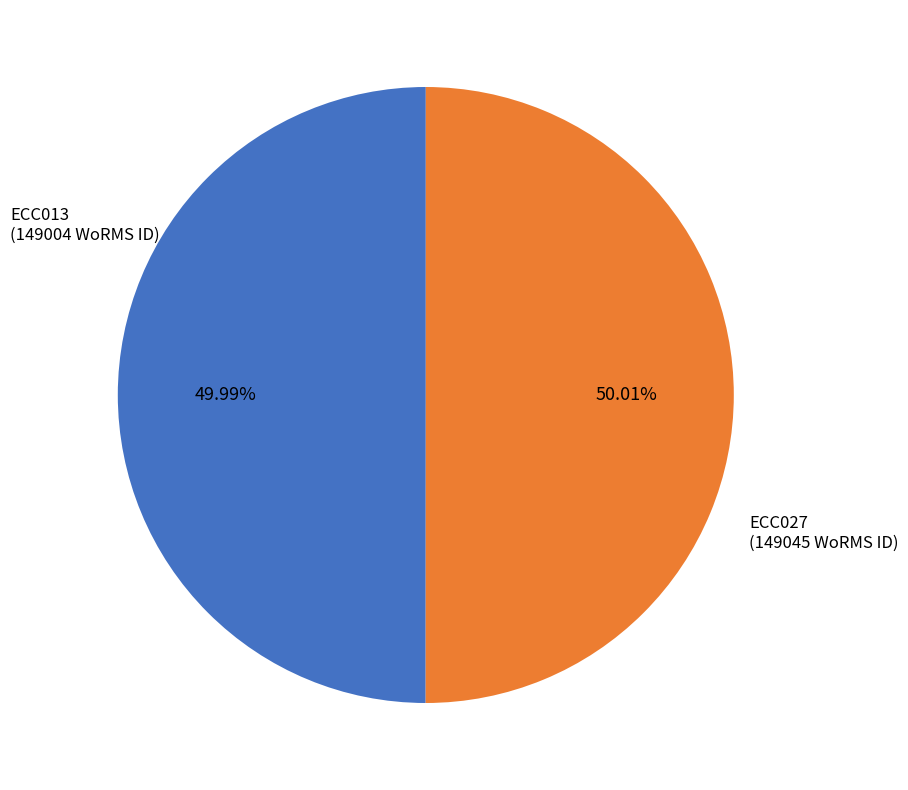

Is there any slice that represents more than half of the pie?

Yes